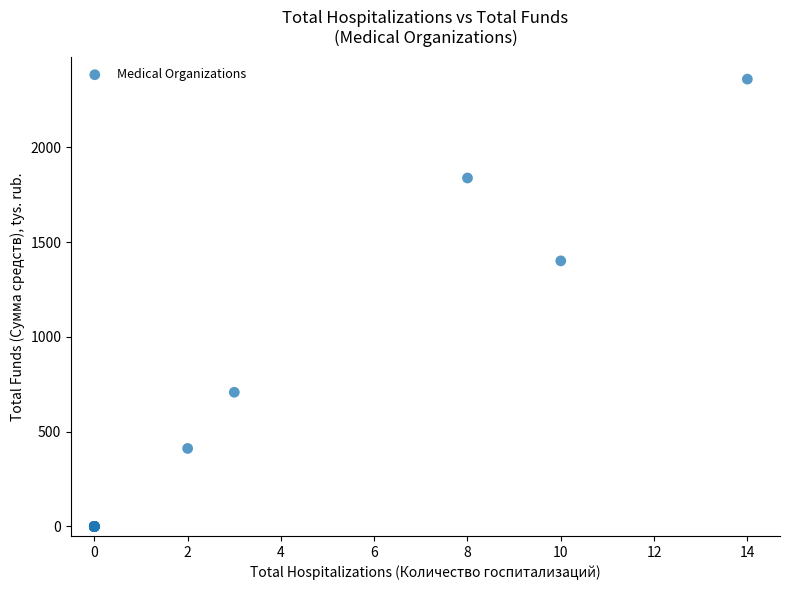

What Y value in the scatter plot is closest to 1179?

1401.2